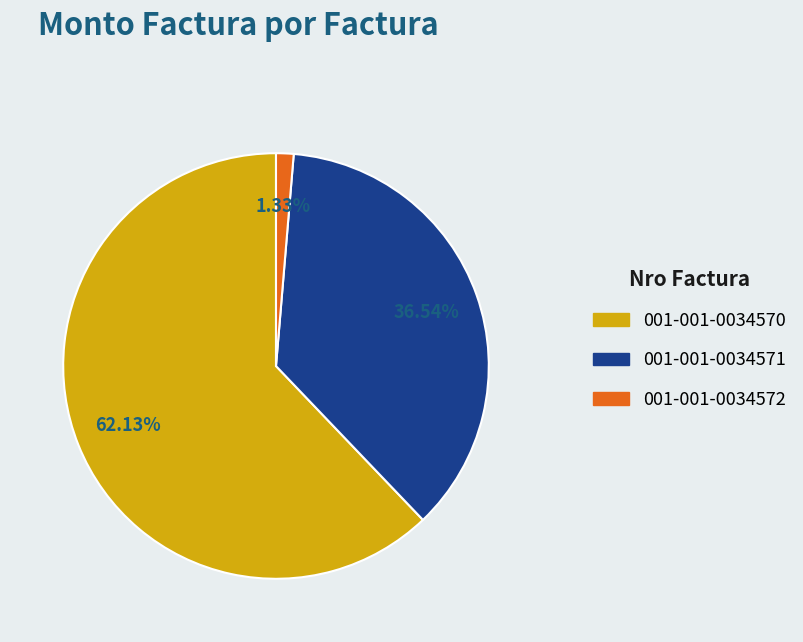

Is there a majority slice in this chart?

Yes